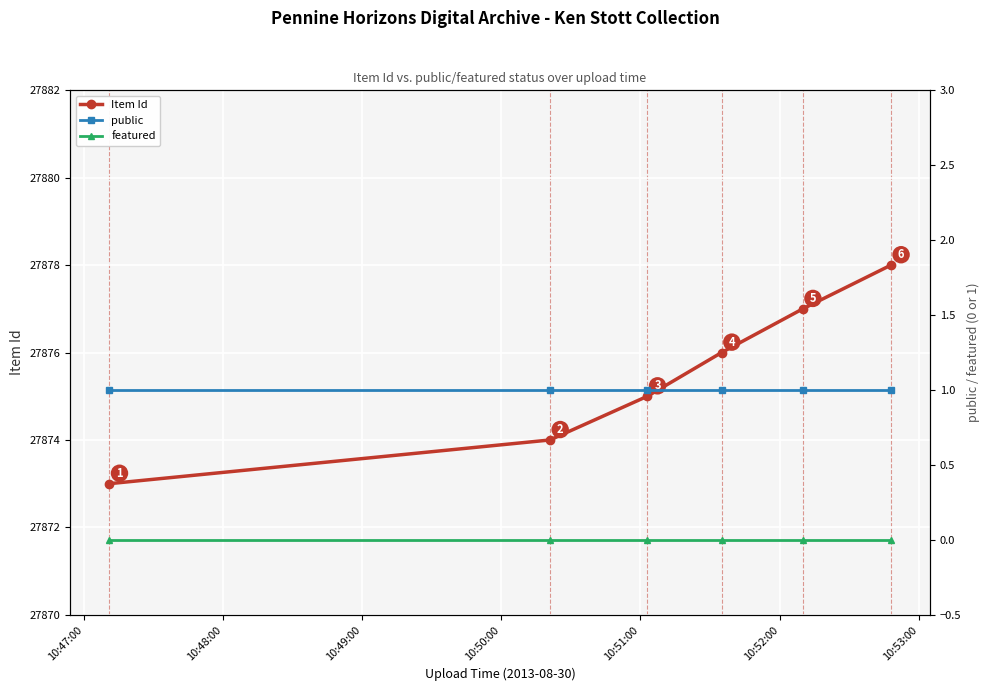

How many Item Id values are between 27874 and 27877?

4